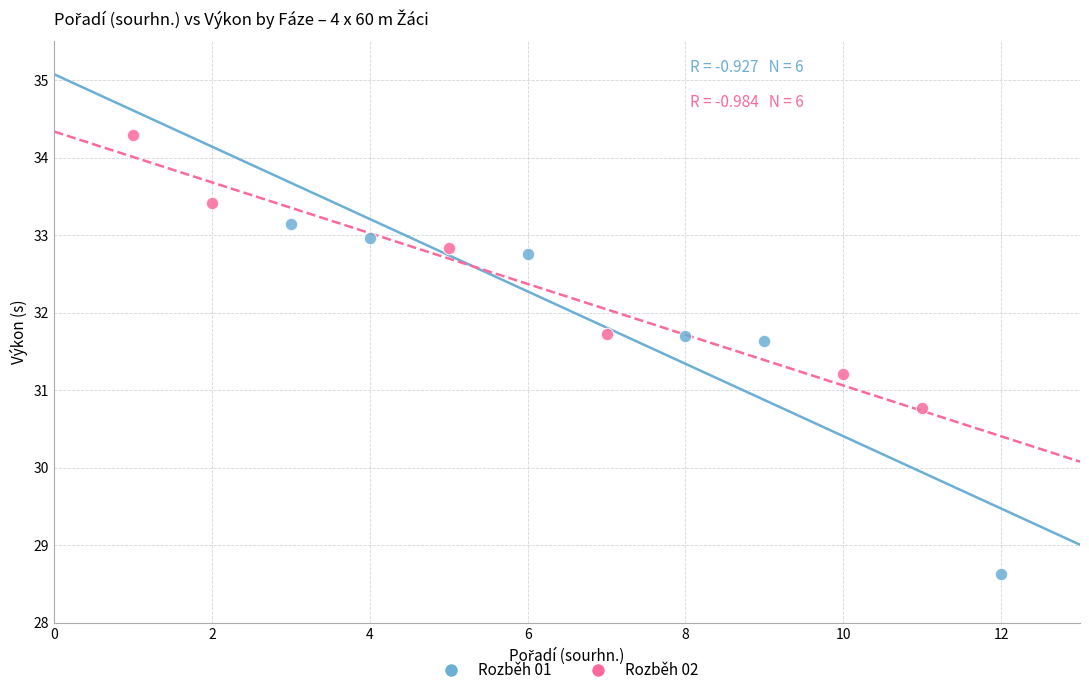

Which series reaches the maximum Y coordinate?

Rozběh 02